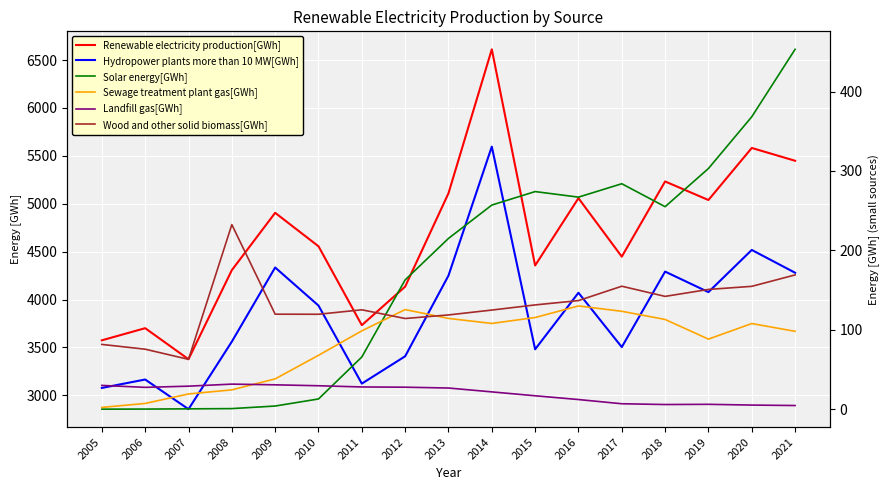

The Wood and other solid biomass[GWh] series shows 75.5 at 2006. True or false?

True